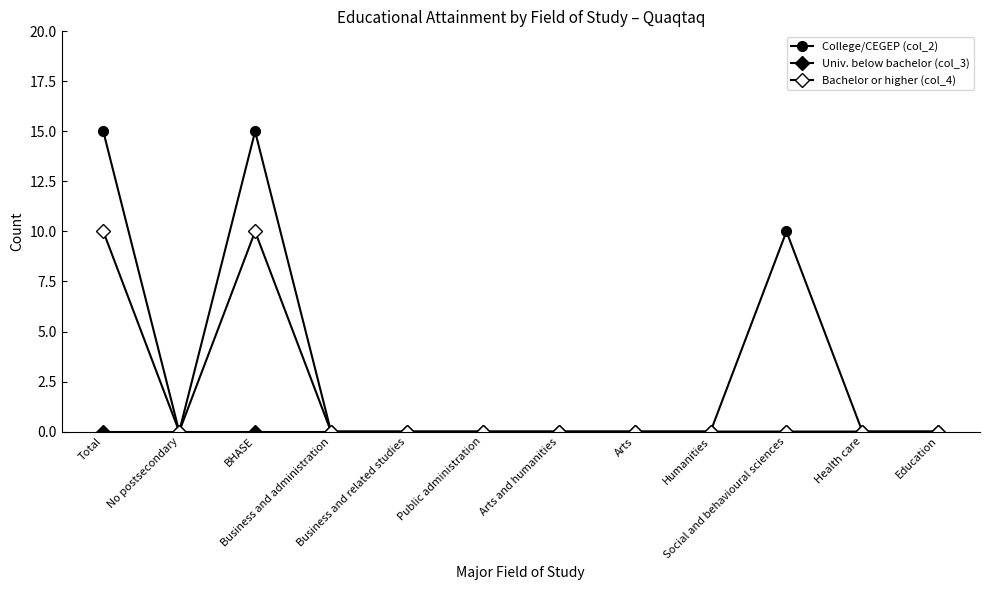

True or false: Univ. below bachelor (col_3) and College/CEGEP (col_2) cross at least once.

False